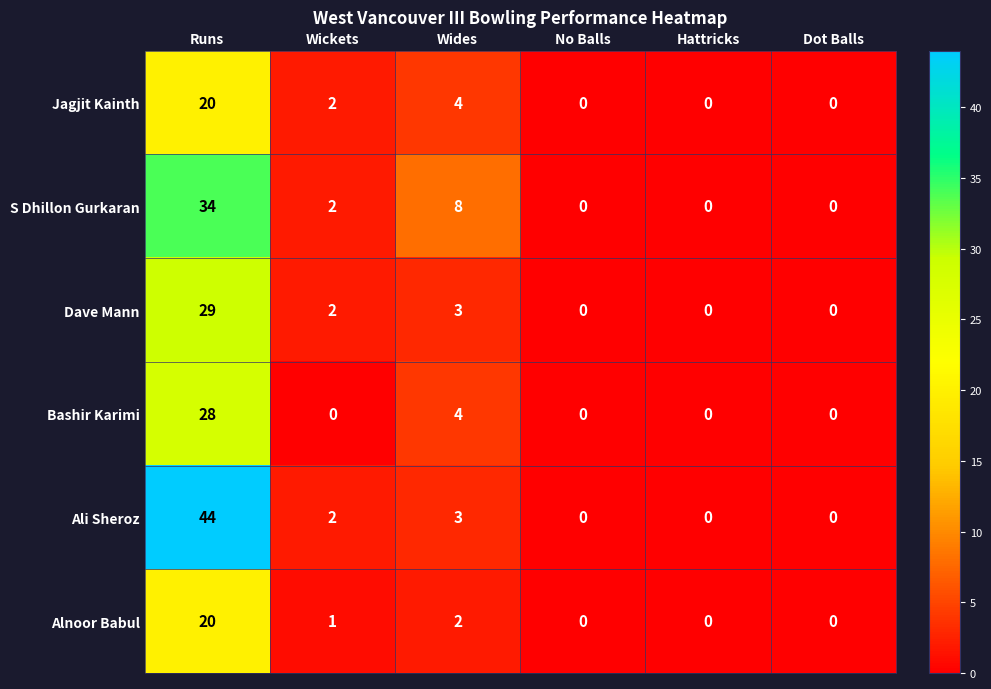

How many Bashir Karimi values are between 0 and 4?

5